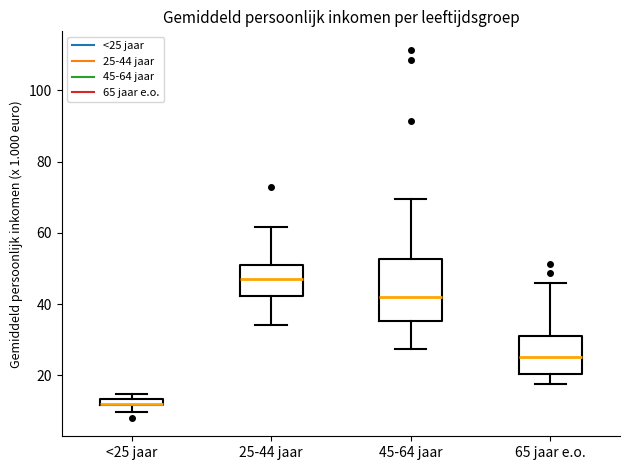

Where does the upper whisker of the box for 25-44 jaar end on the y-axis? The values are not printed on the chart, so give them approximately, as read against the axis.

62